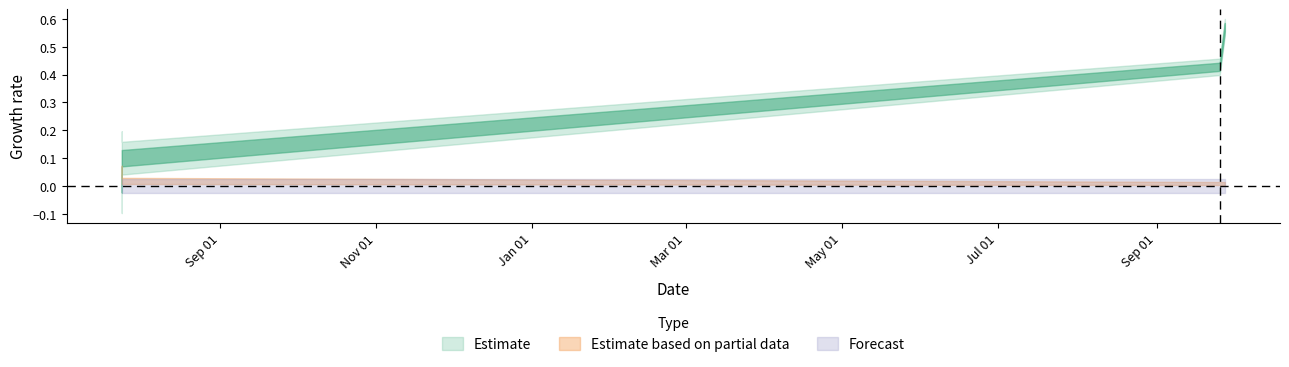

What is the maximum value shown in the chart?

0.6